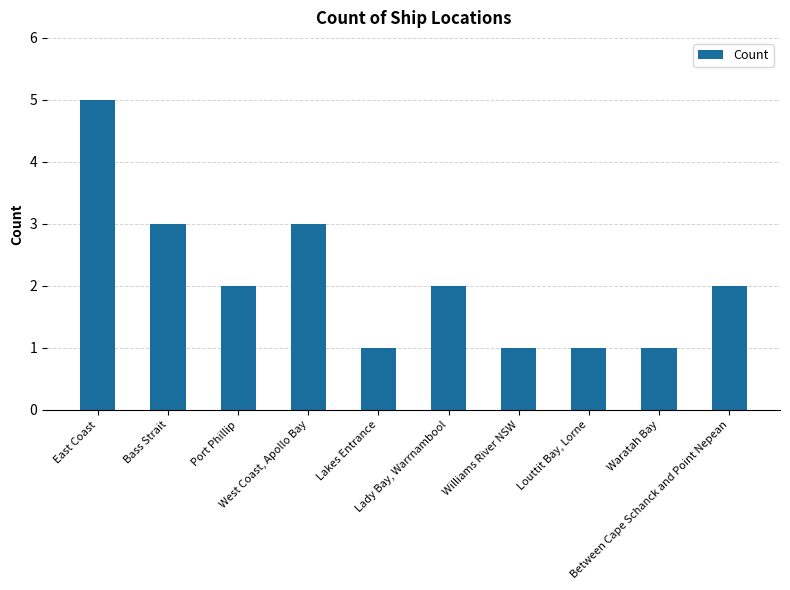

What is the maximum value shown in the chart?

5